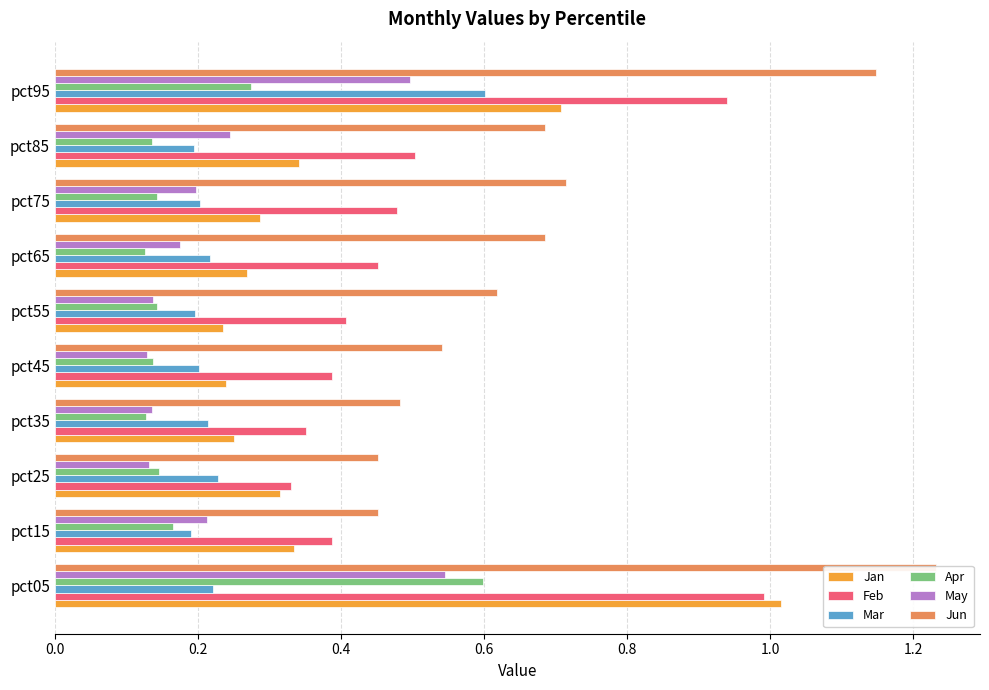

The Jan series shows 1.0 at 0.0. True or false?

True